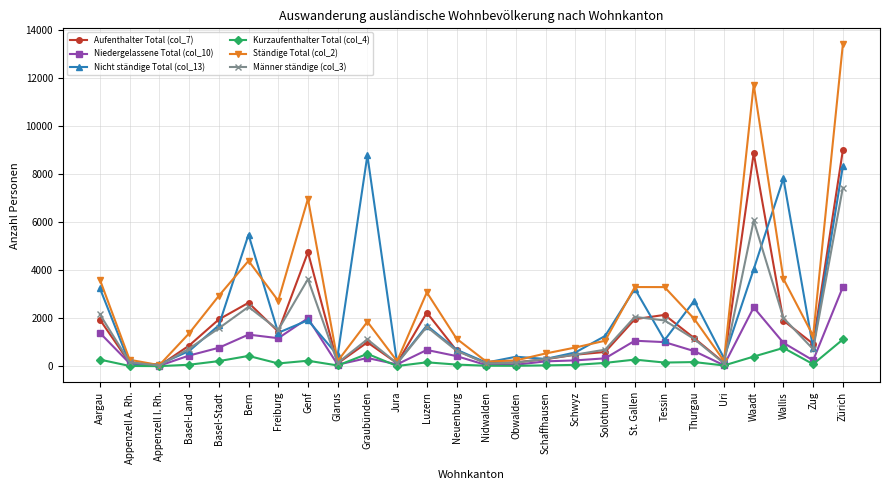

Which series has the widest spread of values?

Ständige Total (col_2)